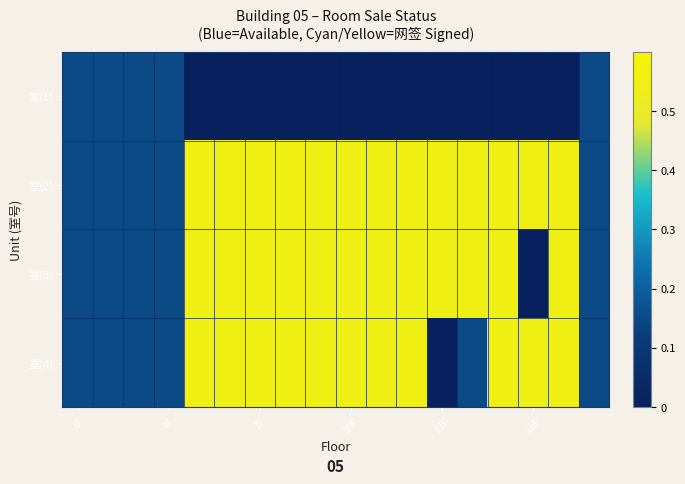

How many data points does each series have?

18